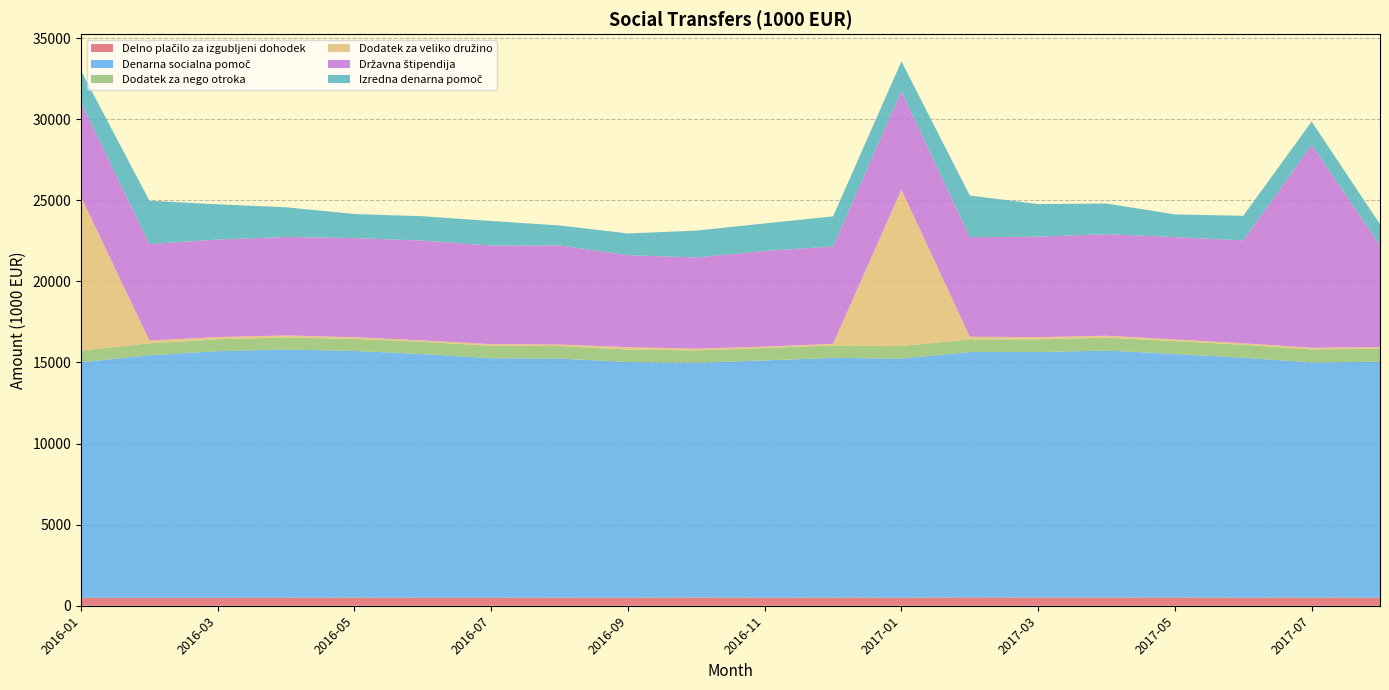

Reading left to right, transcribe all the data shown in this chart.

Delno plačilo za izgubljeni dohodek: 2016-01=492.3	2016-02=492.1	2016-03=492.1	2016-04=495.6	2016-05=501.8	2016-06=494.9	2016-07=494.6	2016-08=500.3	2016-09=496.2	2016-10=509.6	2016-11=496.2	2016-12=504.6	2017-01=496.5	2017-02=514.1	2017-03=505.0	2017-04=506.2	2017-05=511.3	2017-06=496.7	2017-07=505.5	2017-08=498.4
Denarna socialna pomoč: 2016-01=14514.5	2016-02=14954.9	2016-03=15203.7	2016-04=15304.1	2016-05=15206.2	2016-06=15022.6	2016-07=14766.6	2016-08=14741.4	2016-09=14531.4	2016-10=14464.4	2016-11=14629.7	2016-12=14776.3	2017-01=14741.8	2017-02=15125.3	2017-03=15133.0	2017-04=15228.8	2017-05=15011.4	2017-06=14795.4	2017-07=14493.6	2017-08=14545.5
Dodatek za nego otroka: 2016-01=726.9	2016-02=730.9	2016-03=732.1	2016-04=738.6	2016-05=743.9	2016-06=753.2	2016-07=765.6	2016-08=769.3	2016-09=769.1	2016-10=764.7	2016-11=766.4	2016-12=771.3	2017-01=775.3	2017-02=781.0	2017-03=784.1	2017-04=792.6	2017-05=793.8	2017-06=798.0	2017-07=804.6	2017-08=809.1
Dodatek za veliko družino: 2016-01=9472.9	2016-02=174.9	2016-03=134.5	2016-04=126.6	2016-05=101.8	2016-06=86.8	2016-07=99.2	2016-08=93.8	2016-09=145.0	2016-10=109.5	2016-11=79.6	2016-12=91.4	2017-01=9642.2	2017-02=163.1	2017-03=135.0	2017-04=118.9	2017-05=103.4	2017-06=88.8	2017-07=101.2	2017-08=87.2
Državna štipendija: 2016-01=5821.5	2016-02=5941.3	2016-03=6014.9	2016-04=6066.1	2016-05=6113.2	2016-06=6153.5	2016-07=6075.8	2016-08=6110.2	2016-09=5671.9	2016-10=5621.2	2016-11=5908.0	2016-12=6004.9	2017-01=6077.3	2017-02=6141.3	2017-03=6196.4	2017-04=6260.1	2017-05=6307.0	2017-06=6345.3	2017-07=12506.8	2017-08=6286.6
Izredna denarna pomoč: 2016-01=1954.3	2016-02=2678.1	2016-03=2170.0	2016-04=1833.4	2016-05=1483.9	2016-06=1500.4	2016-07=1518.3	2016-08=1230.0	2016-09=1338.7	2016-10=1656.8	2016-11=1688.1	2016-12=1856.2	2017-01=1826.5	2017-02=2565.2	2017-03=2010.3	2017-04=1887.9	2017-05=1400.9	2017-06=1515.1	2017-07=1435.8	2017-08=1294.8